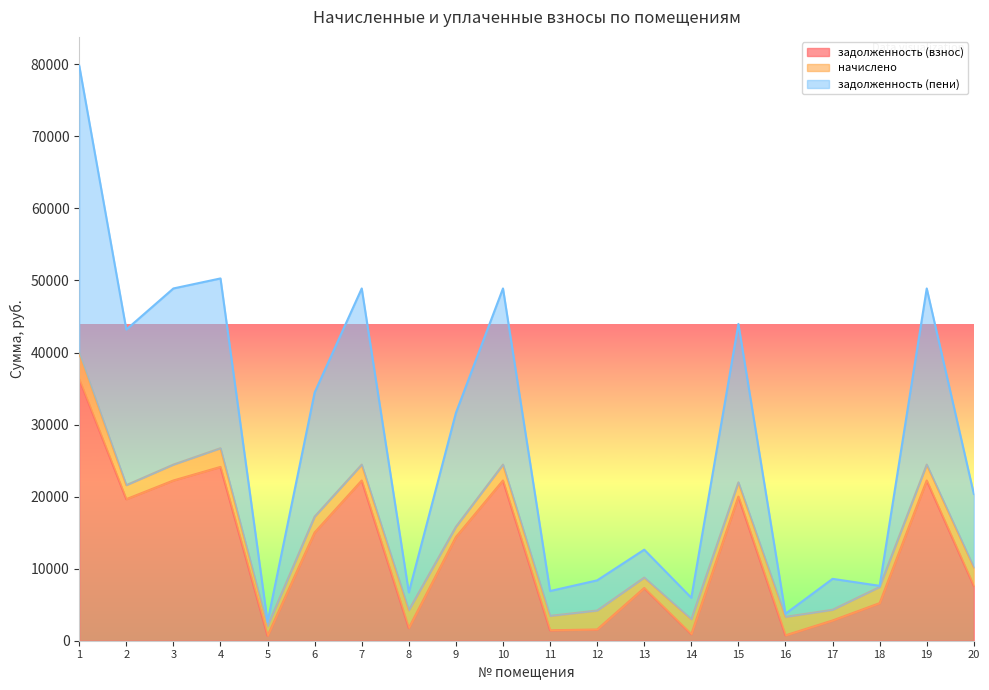

What is the maximum value for задолженность (взнос)?

36302.2